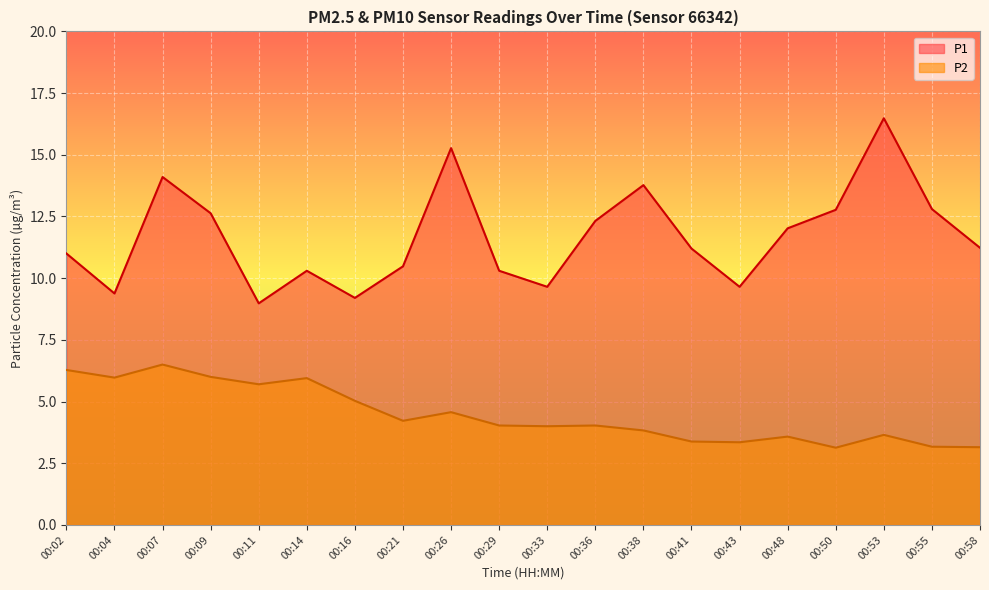

Is the value of P2 at 00:14 greater than the value of P1 at 00:09?

No